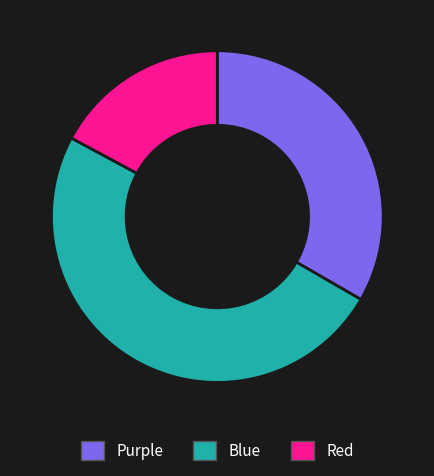

How many slices are in this pie chart?

3